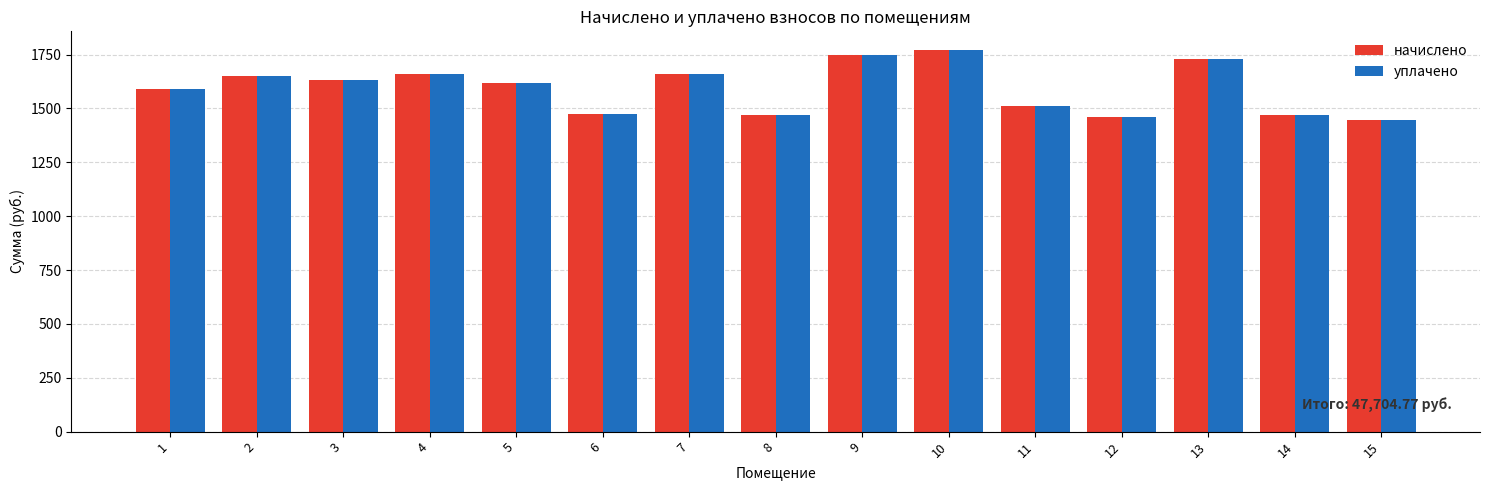

The начислено series shows 3077.3 at 9. True or false?

False